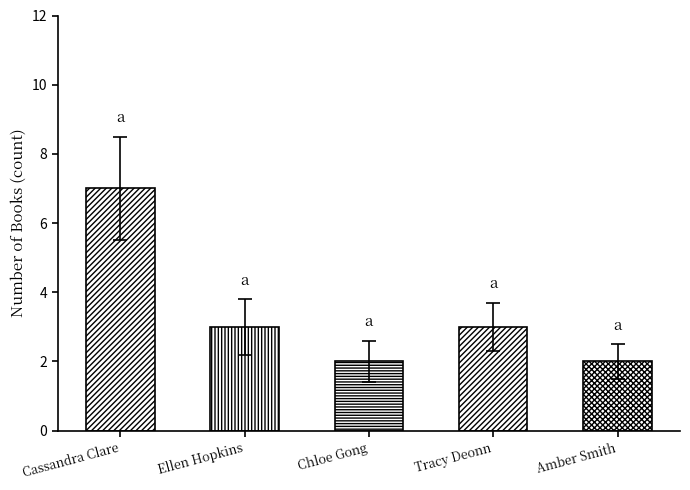

What is the sum of the values at Tracy Deonn and Ellen Hopkins?

6